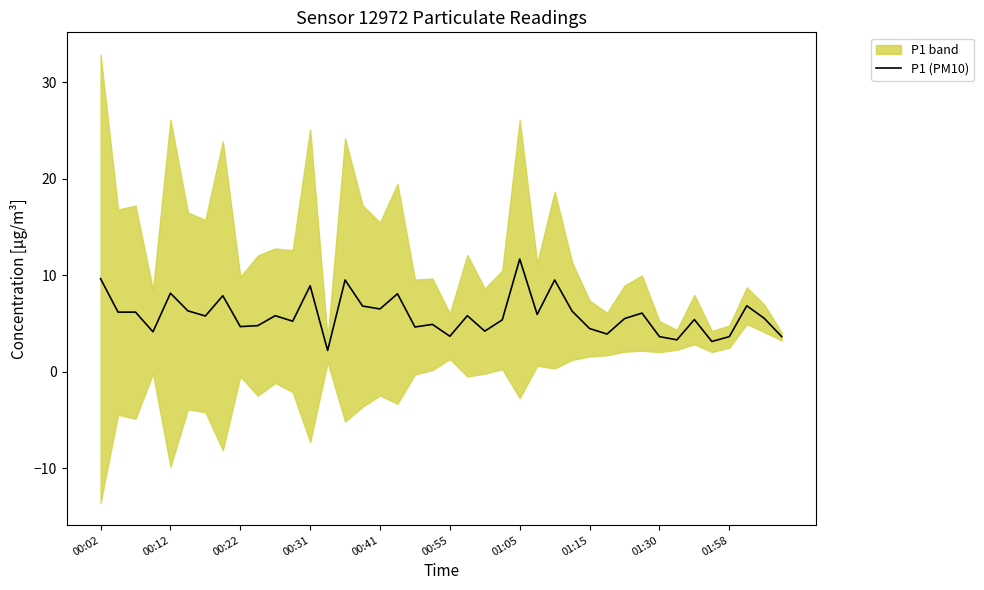

The value of P1 (PM10) at 00:31 is 2.2. True or false?

False